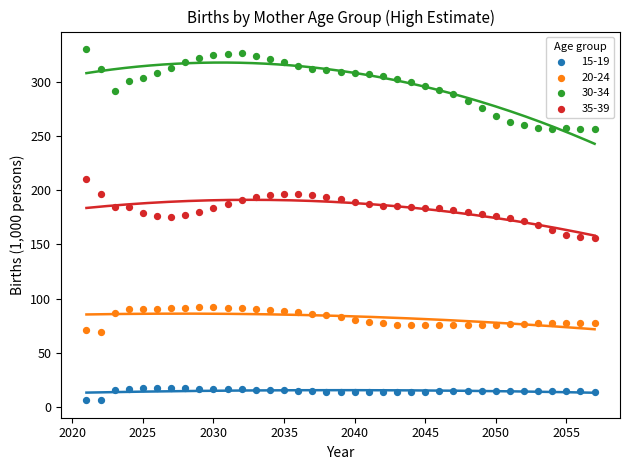

Which series reaches the maximum Y coordinate?

30-34